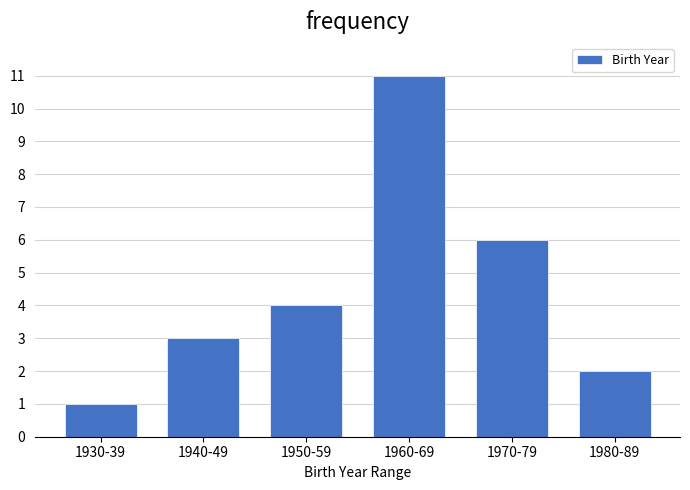

Reading left to right, list all the values displayed in this chart.

1930-39=1	1940-49=3	1950-59=4	1960-69=11	1970-79=6	1980-89=2